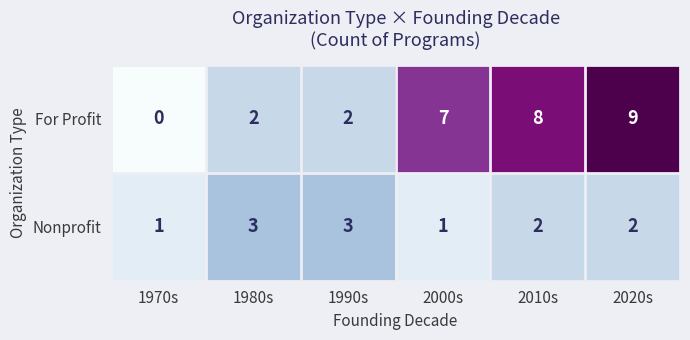

Reading left to right, transcribe all the data shown in this chart.

For Profit: 1970s=0	1980s=2	1990s=2	2000s=7	2010s=8	2020s=9
Nonprofit: 1970s=1	1980s=3	1990s=3	2000s=1	2010s=2	2020s=2